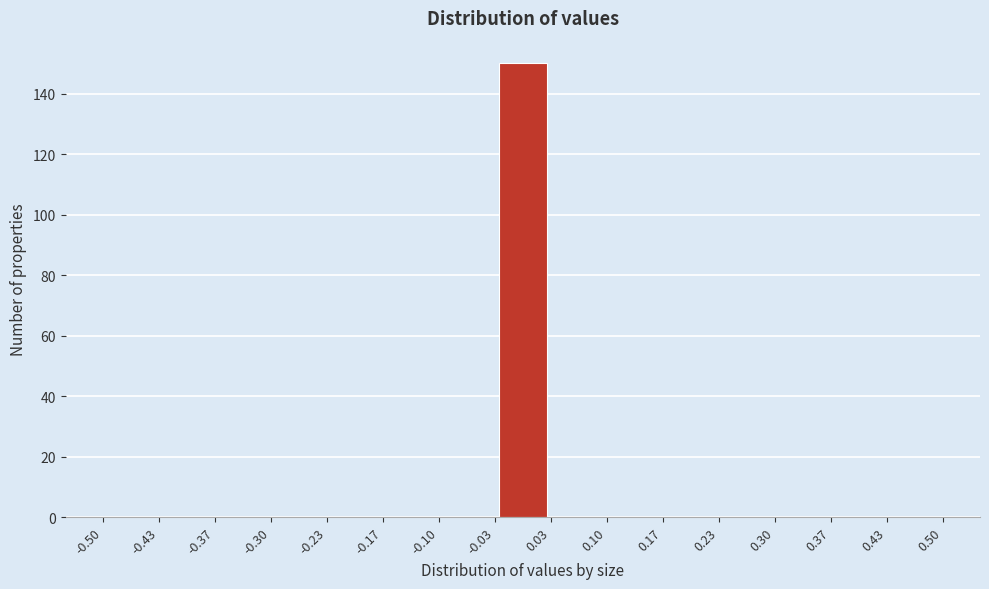

Reading left to right, transcribe this chart: for each bar, give the range it covers on the x-axis and its height. The values are not printed on the chart, so give them approximately, as read against the axis.

-0.50 to -0.43: 0
-0.43 to -0.37: 0
-0.37 to -0.30: 0
-0.30 to -0.23: 0
-0.23 to -0.17: 0
-0.17 to -0.10: 0
-0.10 to -0.03: 0
-0.03 to 0.03: 150
0.03 to 0.10: 0
0.10 to 0.17: 0
0.17 to 0.23: 0
0.23 to 0.30: 0
0.30 to 0.37: 0
0.37 to 0.43: 0
0.43 to 0.50: 0